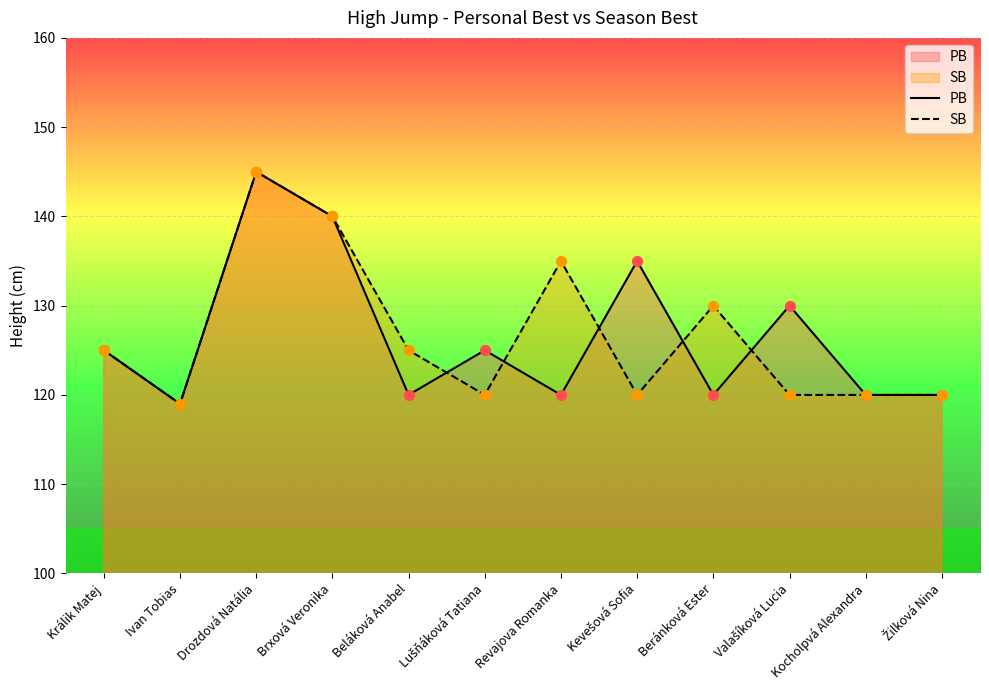

What is the total value across all series at Ivan Tobias?

238